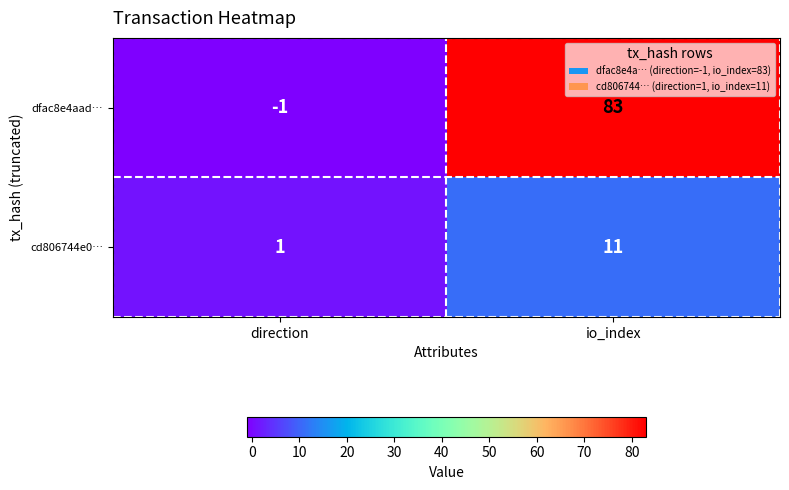

At which label is cd806744e0… closest to 6?

direction